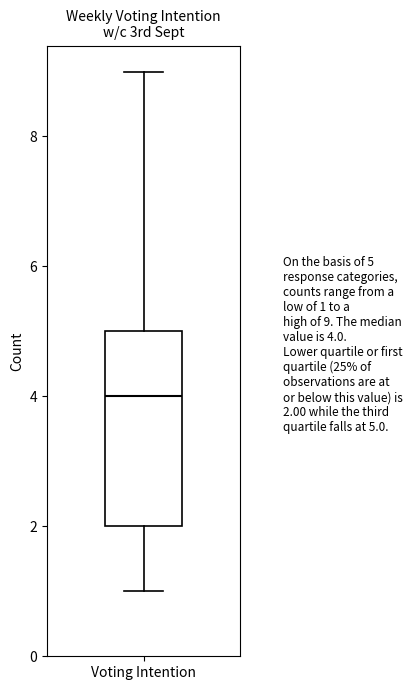

Transcribe this box plot: give where the median line is, the range the box spans, and where the two whiskers end, as read against the y-axis. The values are not printed on the chart, so give them approximately, as read against the axis.

median 4, box 2 to 5, whiskers 1 to 9